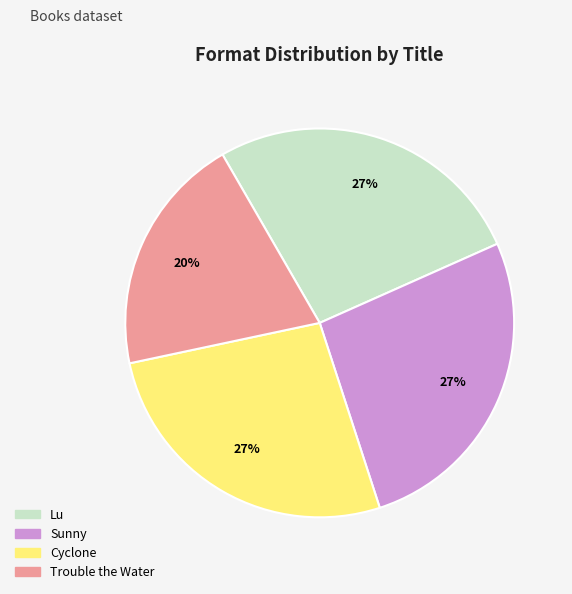

Which category has the smallest portion of the pie?

Trouble the Water